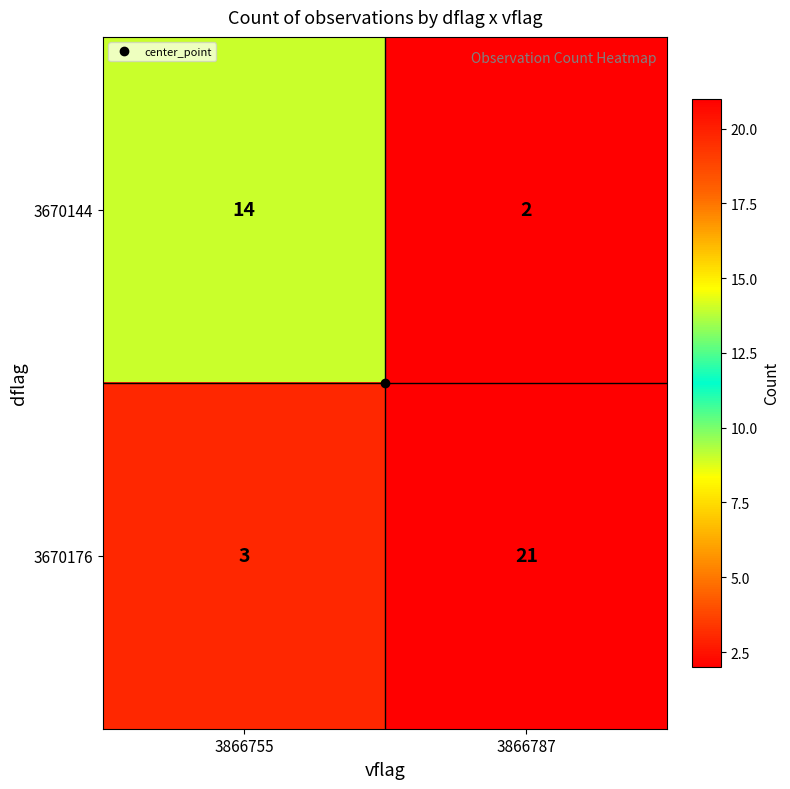

What is the spread (max minus min) of values at 3866787?

19